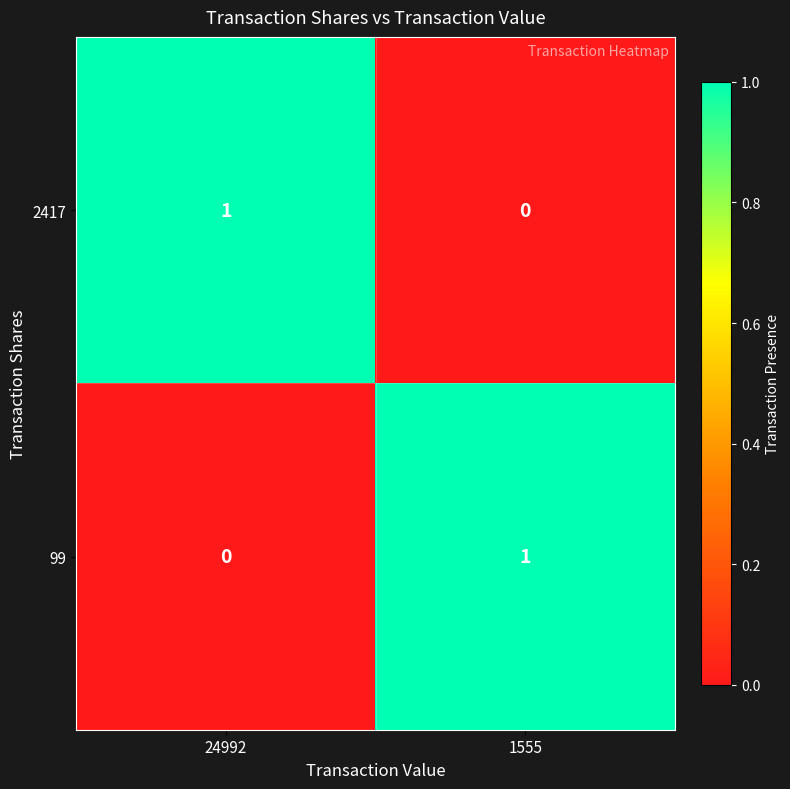

Rank the series at 24992 from lowest to highest value.

99, 2417